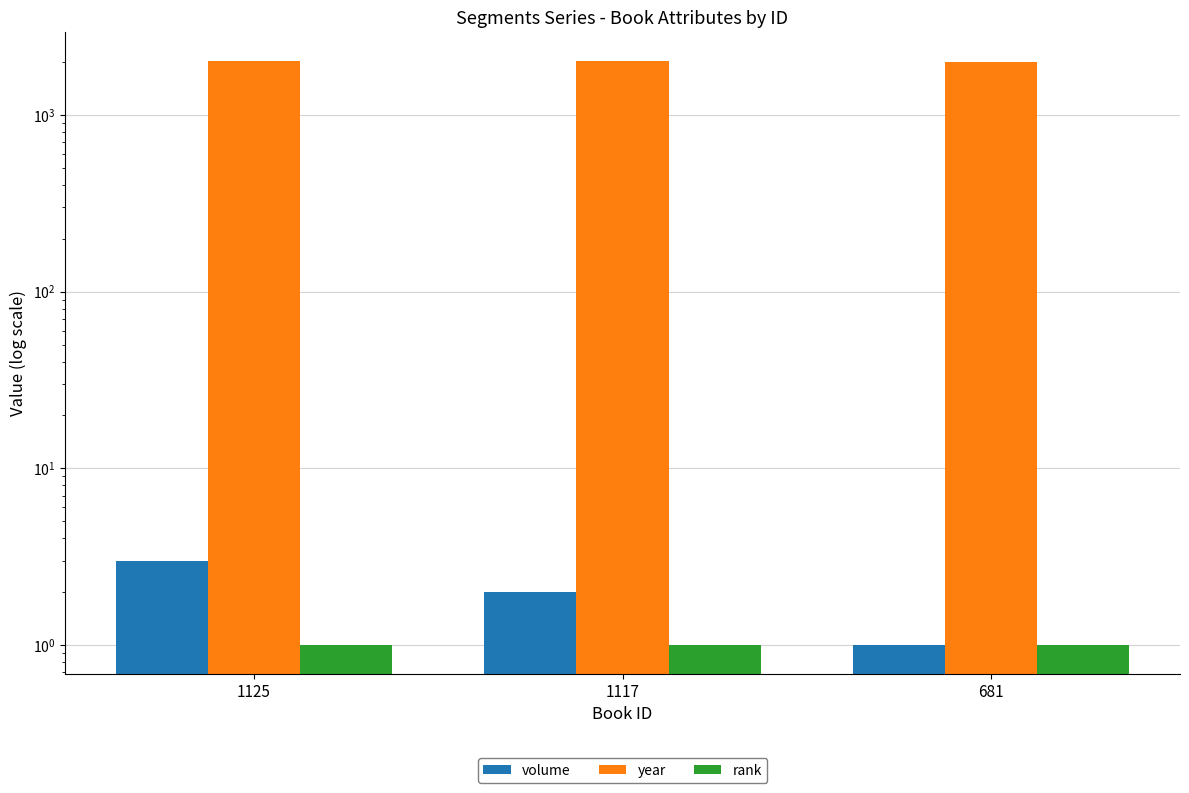

What is the difference between the highest and lowest values at 681?

2010